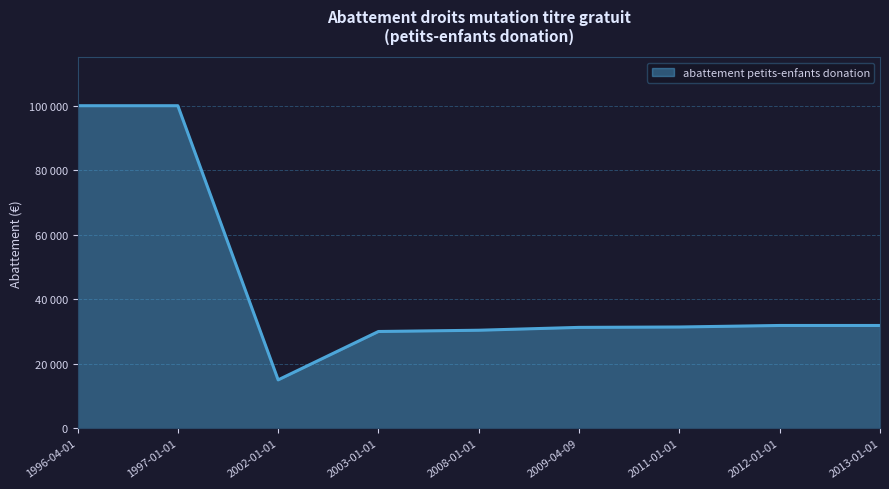

Does the chart display data point markers on the line(s)?

No